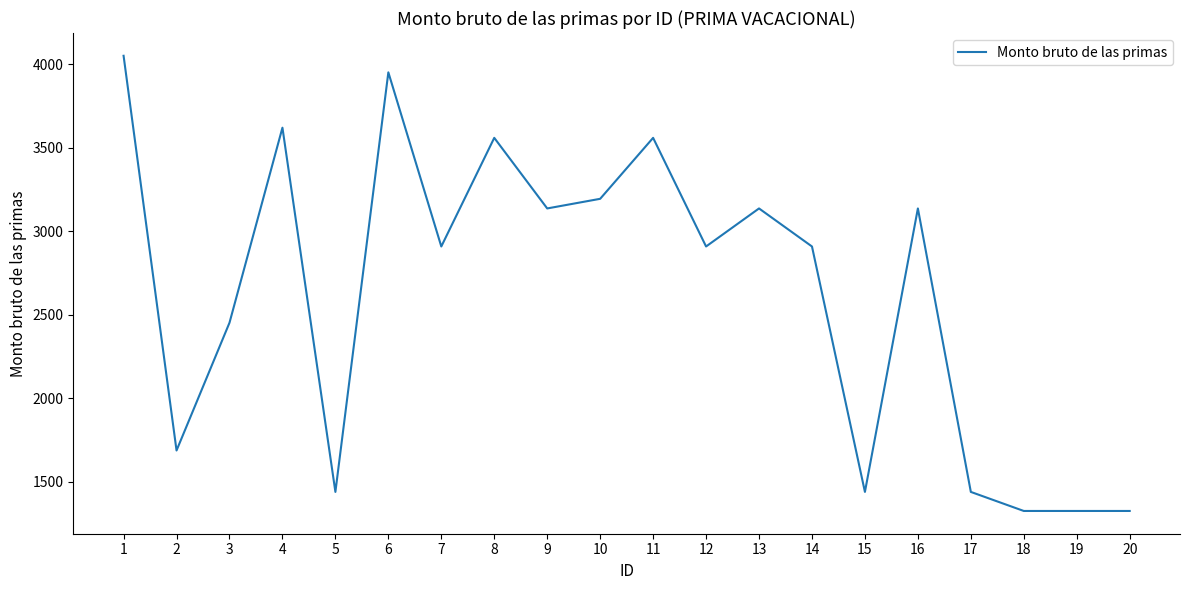

What is the smallest value displayed?

1326.3